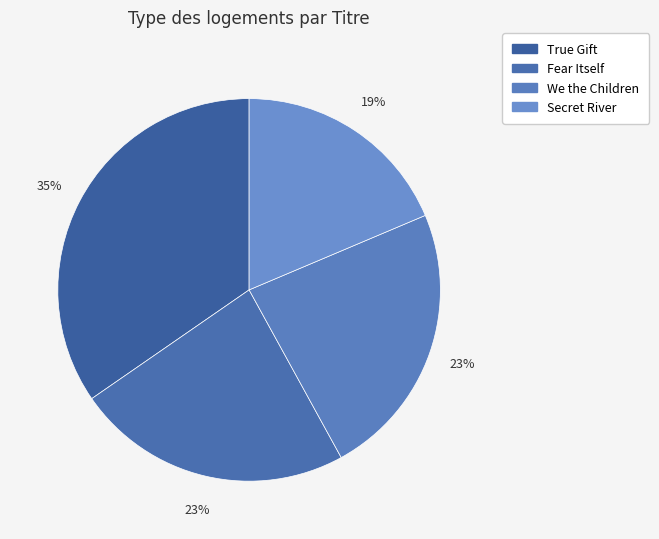

To the nearest percent, what is the difference between the We the Children and Secret River slice percentages?

5%